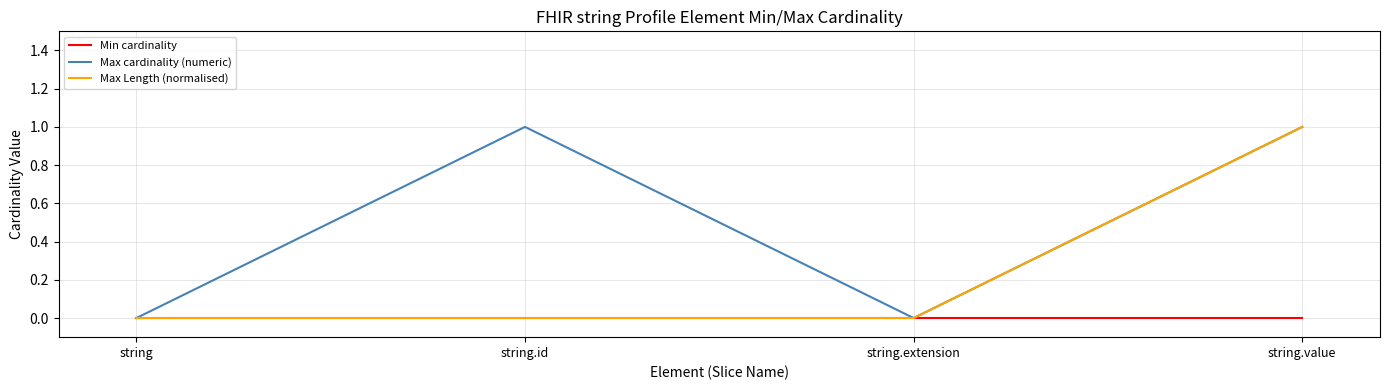

What position from the right is string.value?

1